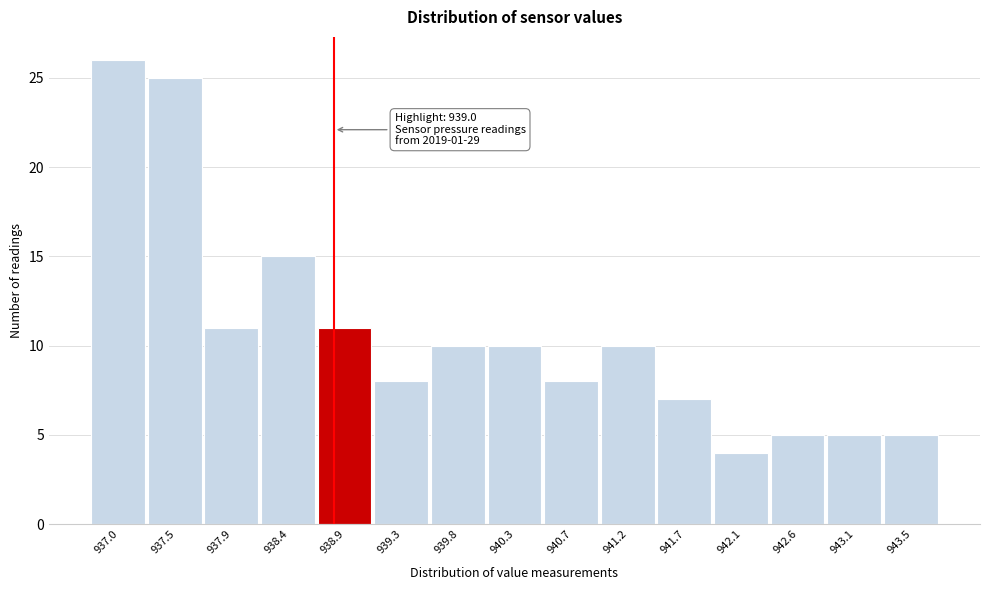

Reading left to right, transcribe all the data shown in this chart.

26	25	11	15	11	8	10	10	8	10	7	4	5	5	5